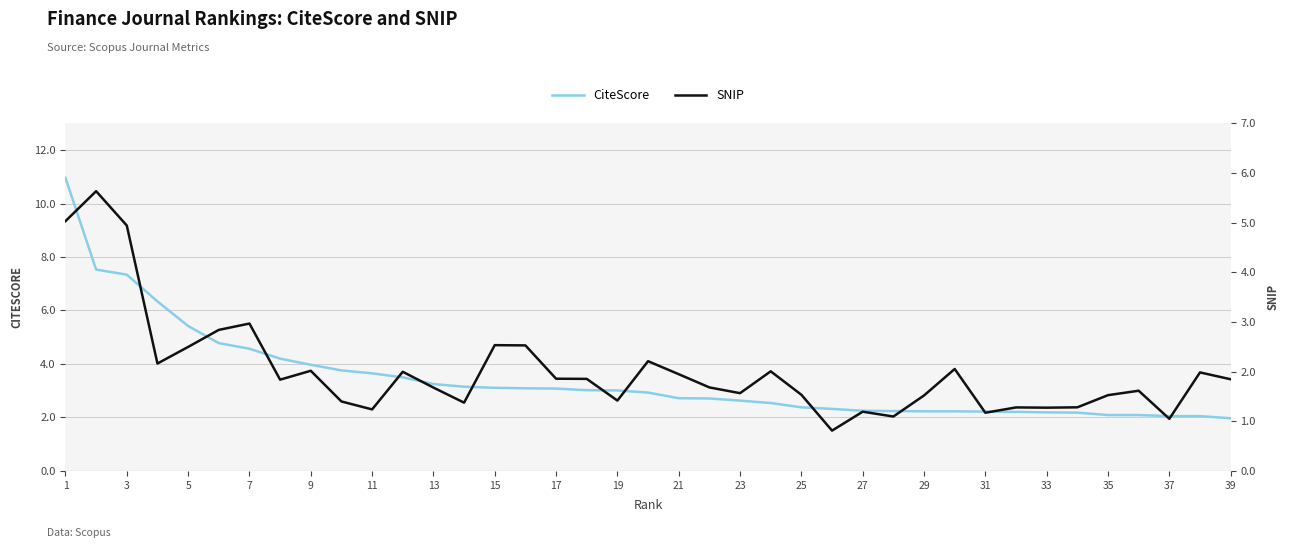

Which series has the largest range (max minus min)?

CiteScore